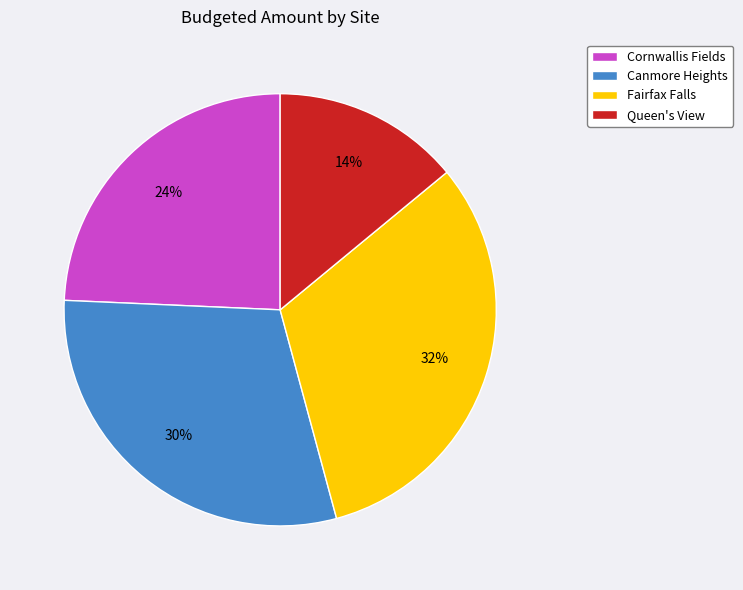

To the nearest percent, what is the combined percentage of Queen's View and Fairfax Falls?

46%